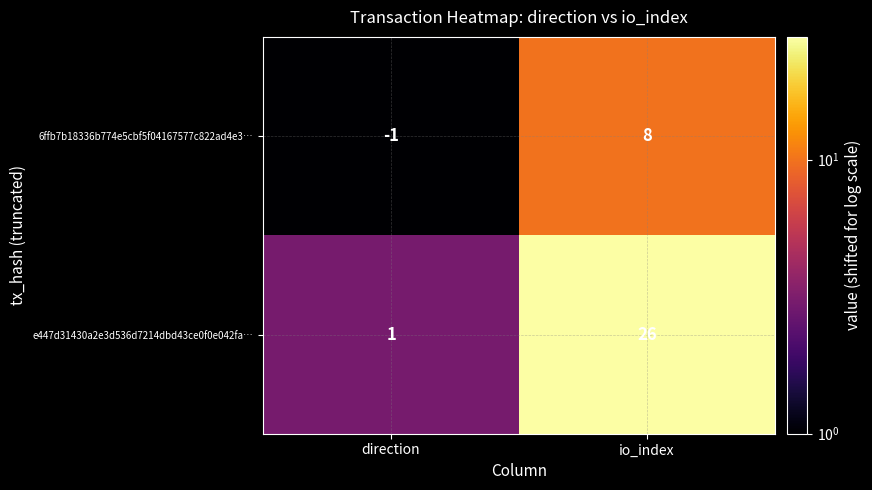

At how many categories does at least one series exceed 8?

1